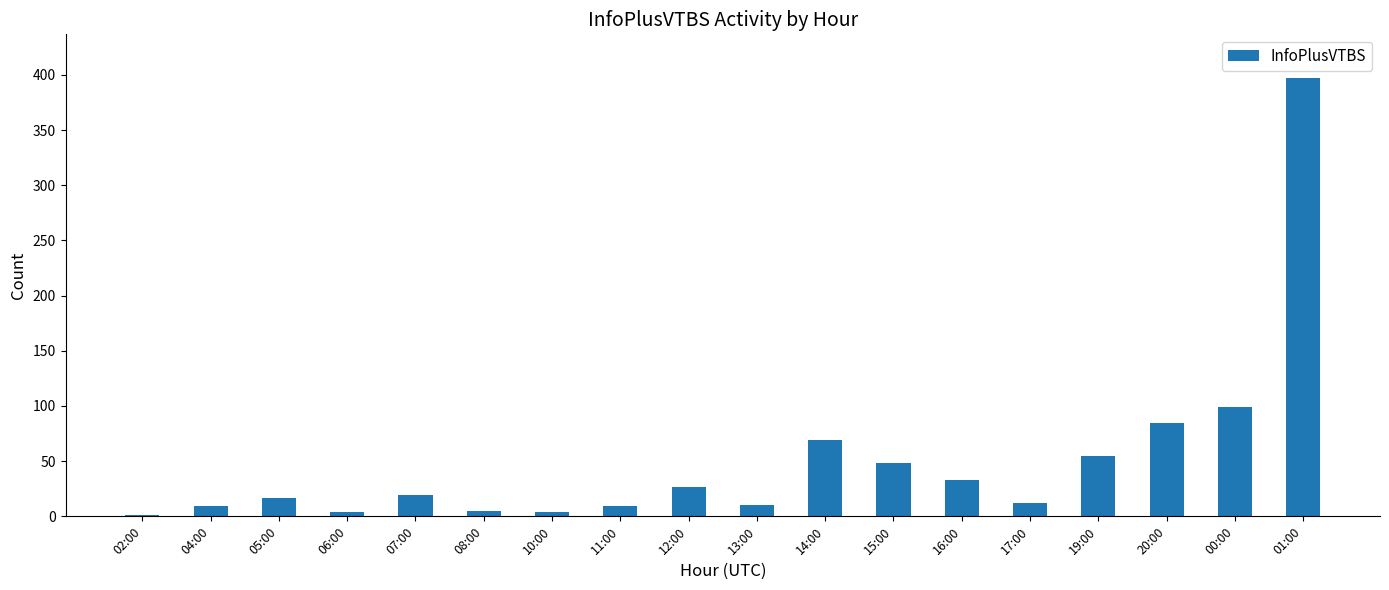

What is the maximum value shown in the chart?

397